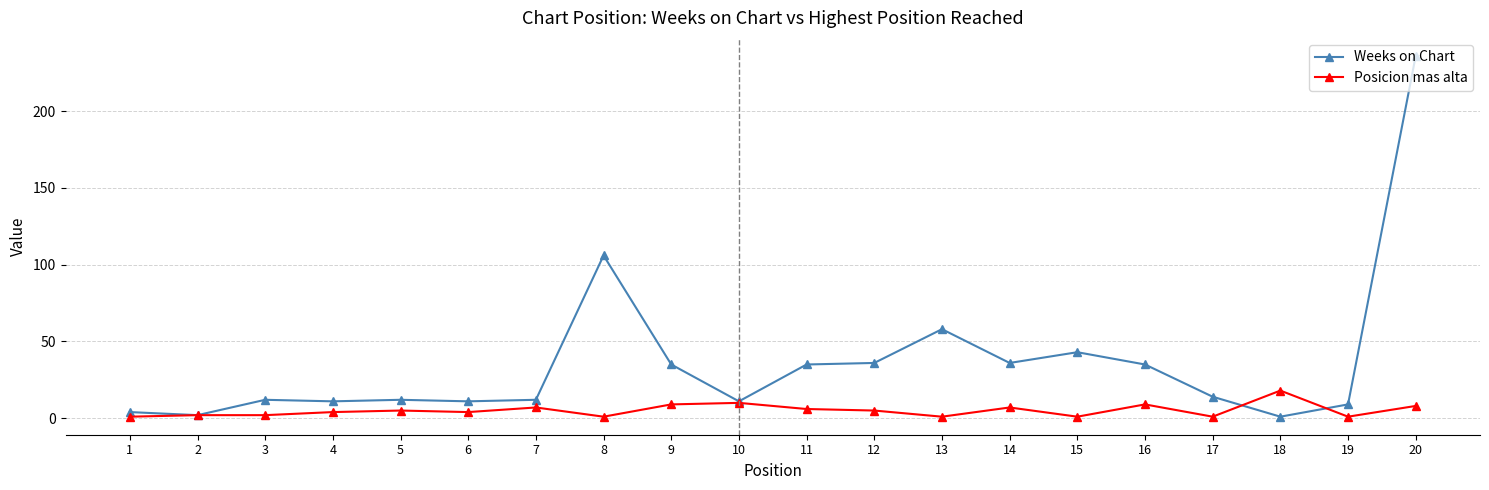

What is the spread (max minus min) of values at 9?

26